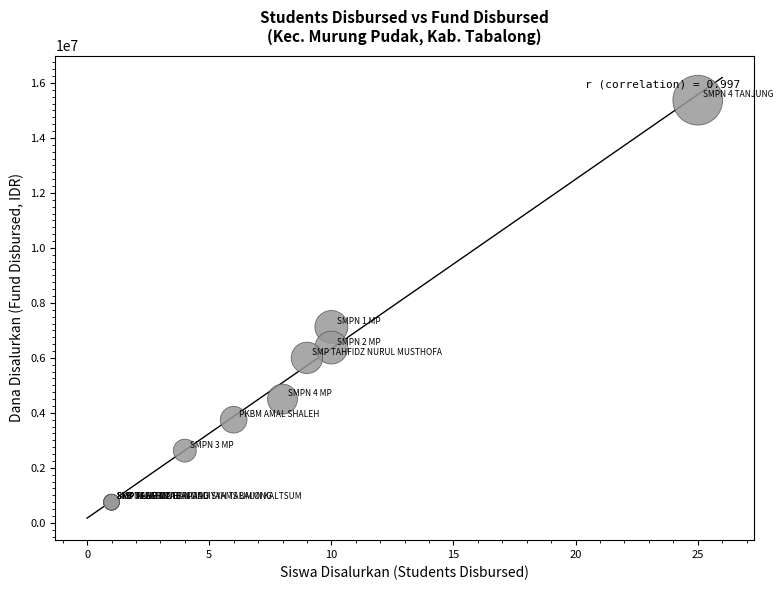

What Y value in the scatter plot is closest to 8062500?

7125000